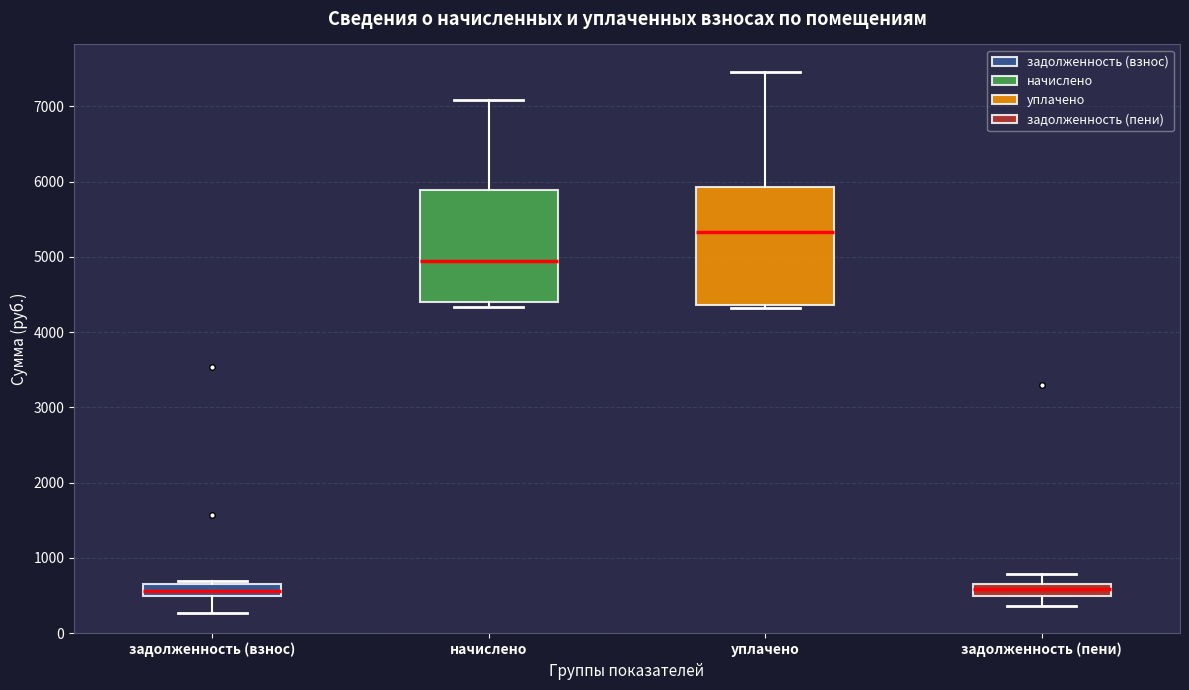

Reading left to right, transcribe this box plot: for each box, give where its median line is, the range the box spans, and where its two whiskers end, as read against the y-axis. The values are not printed on the chart, so give them approximately, as read against the axis.

задолженность (взнос): median 600, box 500 to 700, whiskers 300 to 700 (just above the box's upper edge)
начислено: median 5000, box 4400 to 5900, whiskers 4300 to 7100
уплачено: median 5300, box 4400 to 5900, whiskers 4300 to 7500
задолженность (пени): median 600, box 500 to 700, whiskers 400 to 800